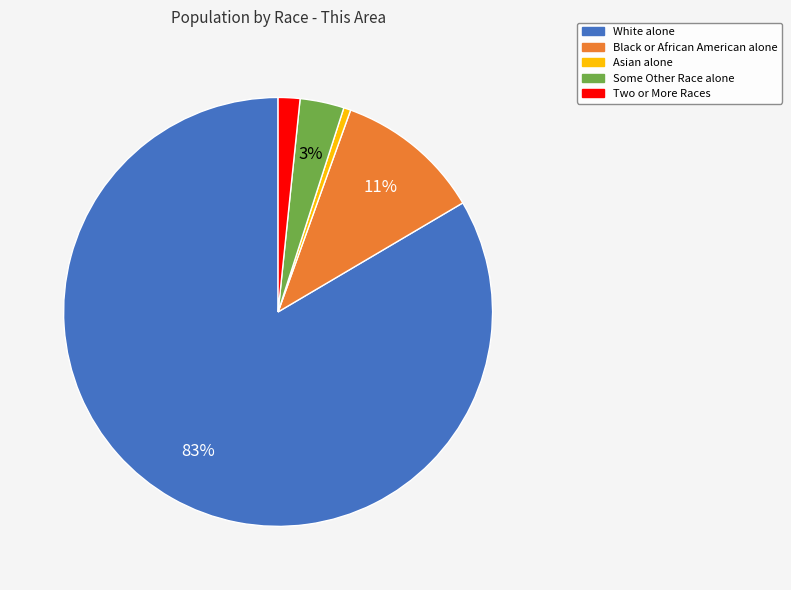

Which category accounts for the majority?

White alone